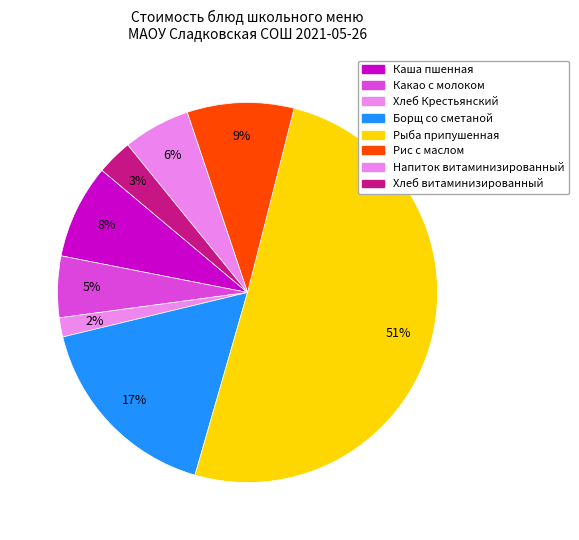

True or false: Борщ со сметаной accounts for 17% of the total.

True